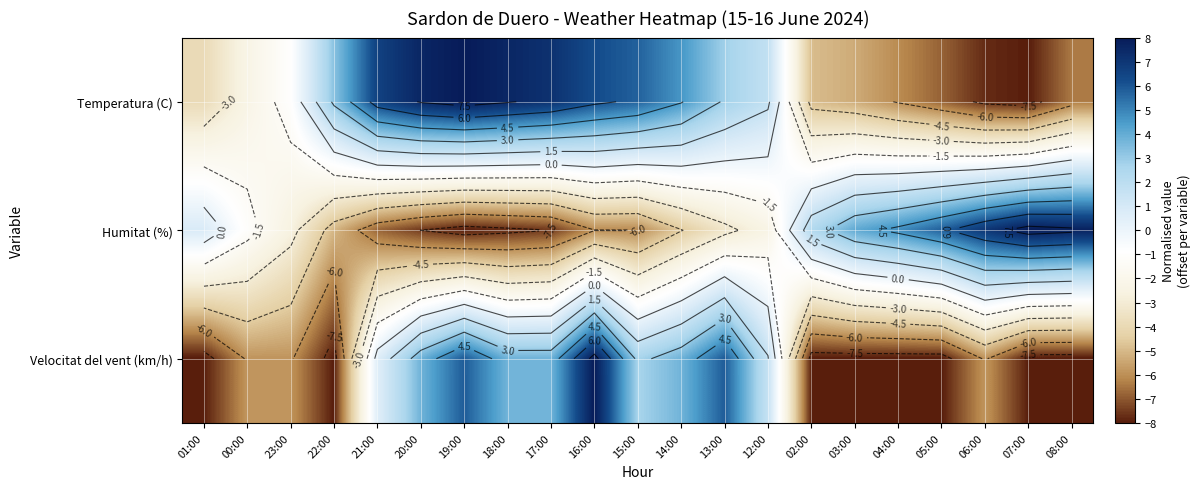

What is the smallest value displayed?

-8.0